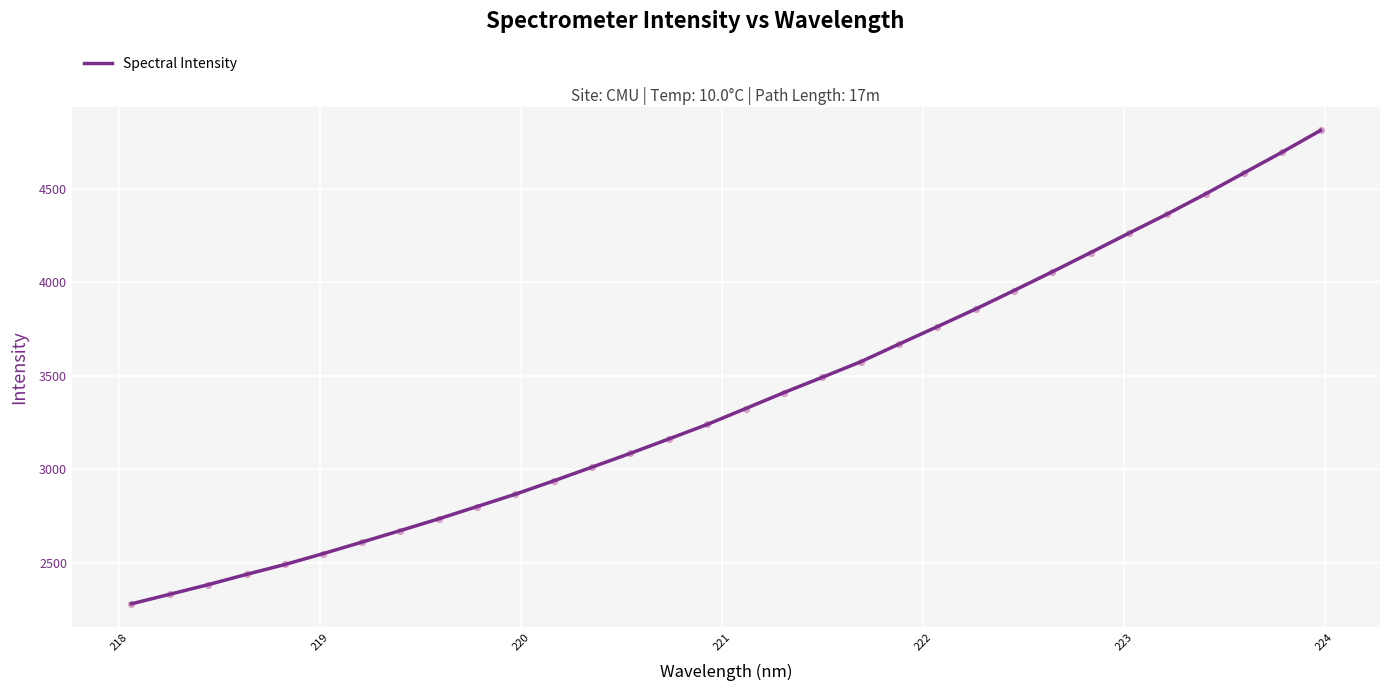

What is the maximum value shown in the chart?

4811.9